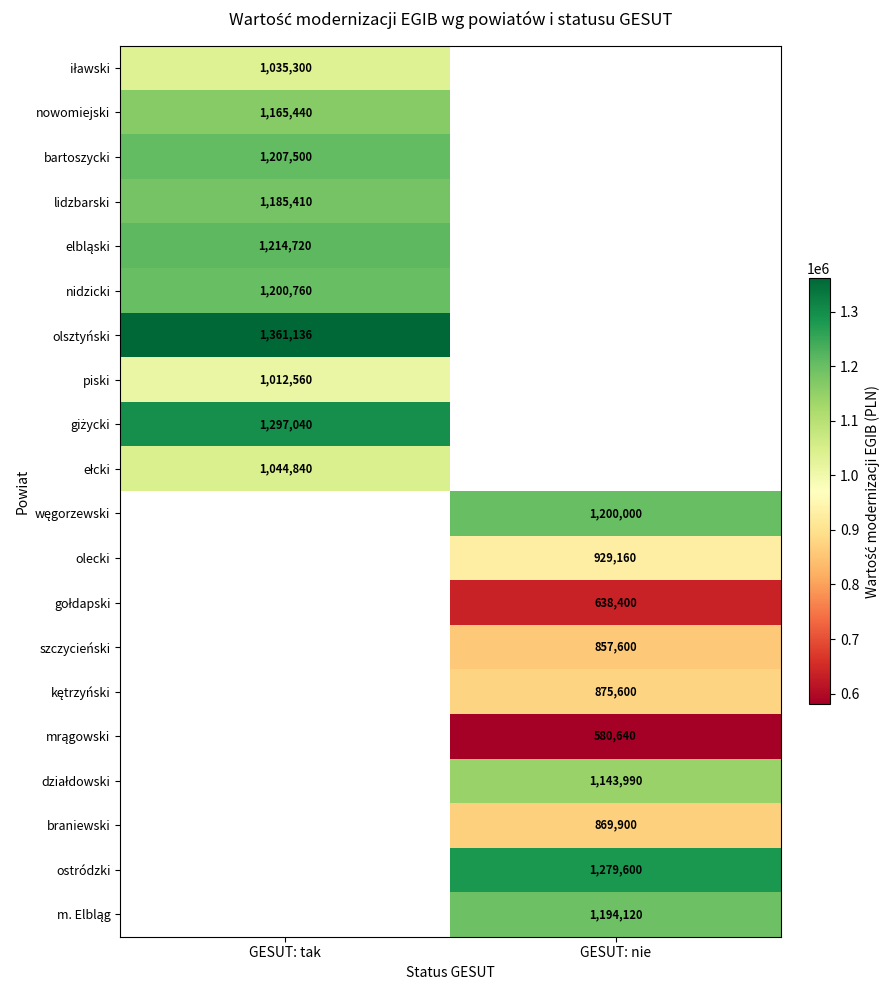

True or false: ostródzki has a value of 1279600 at GESUT: nie.

True